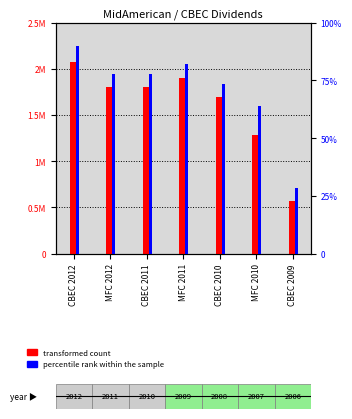

Rank the series by their average value, from lowest to highest.

percentile rank within the sample, transformed count